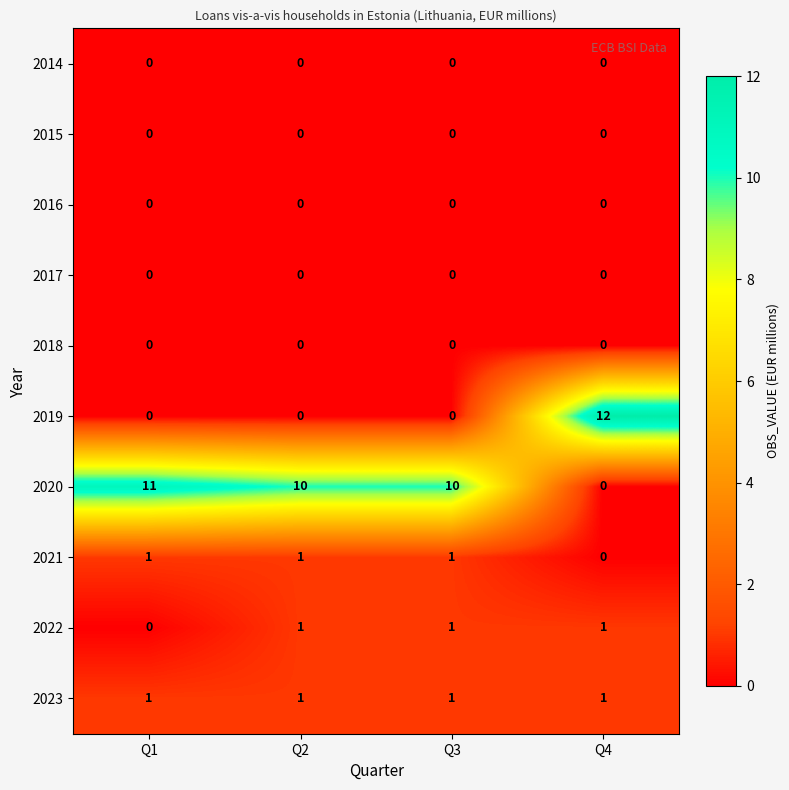

The 2022 series shows 0 at Q2. True or false?

False